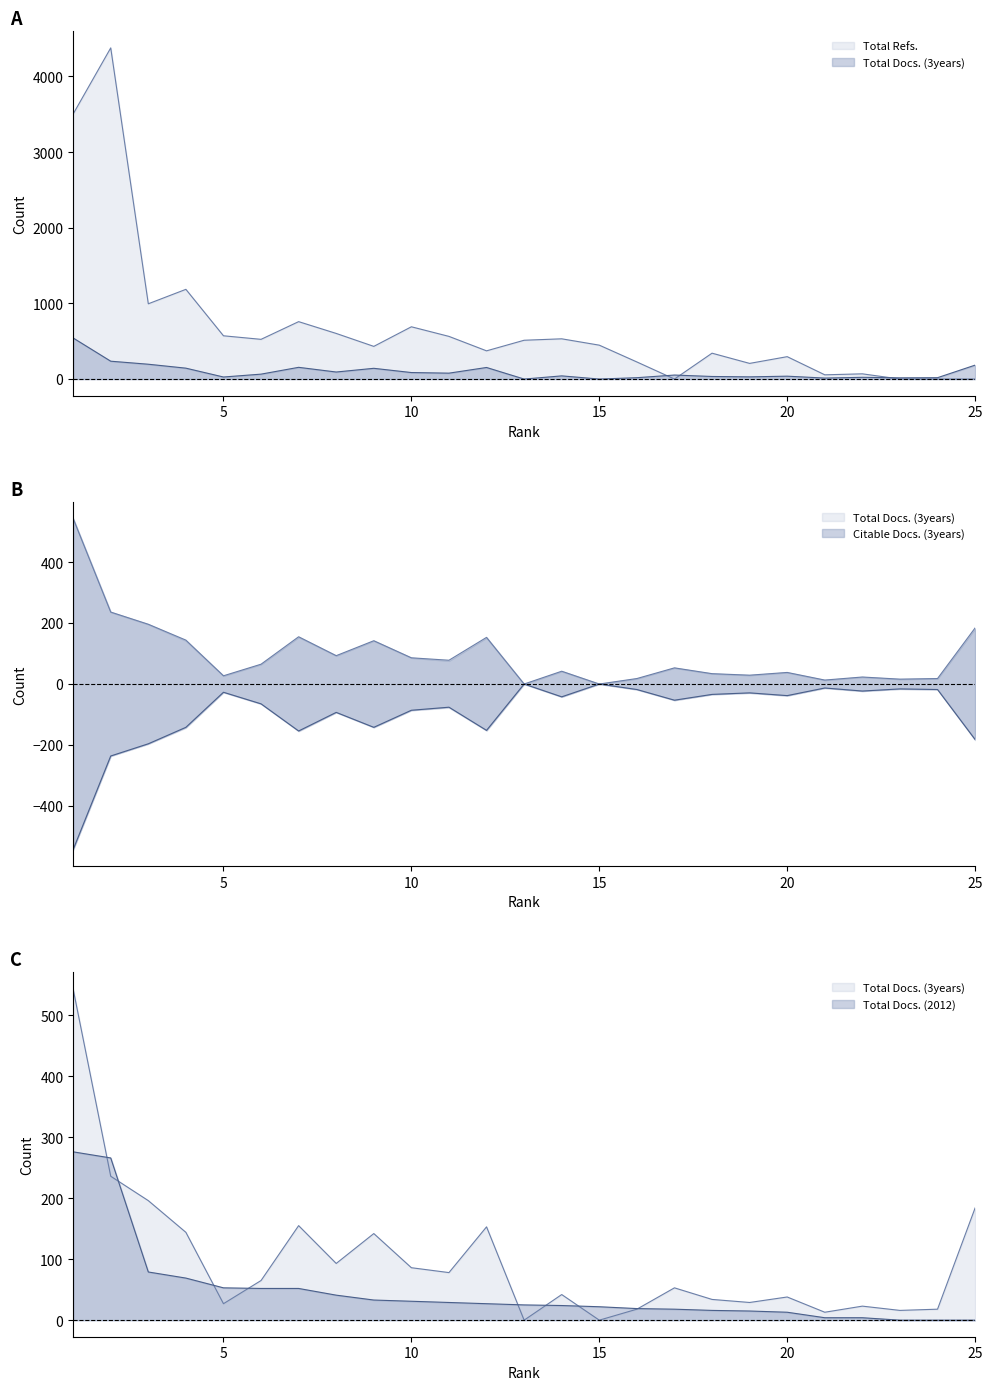

What is the value of the Total Docs. (2012) point at the 11th from the left?

29